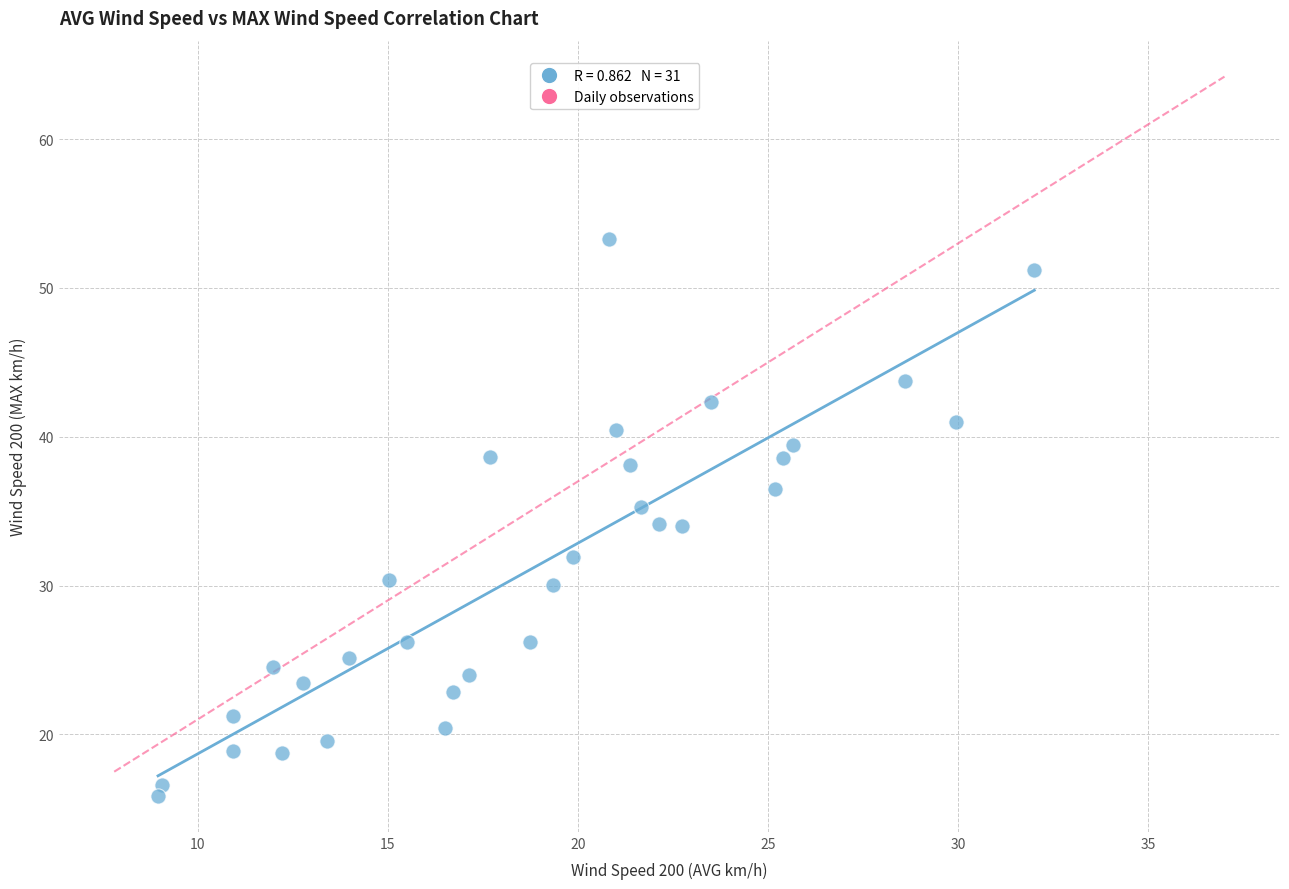

What is the range of X values (max minus min)?

23.0